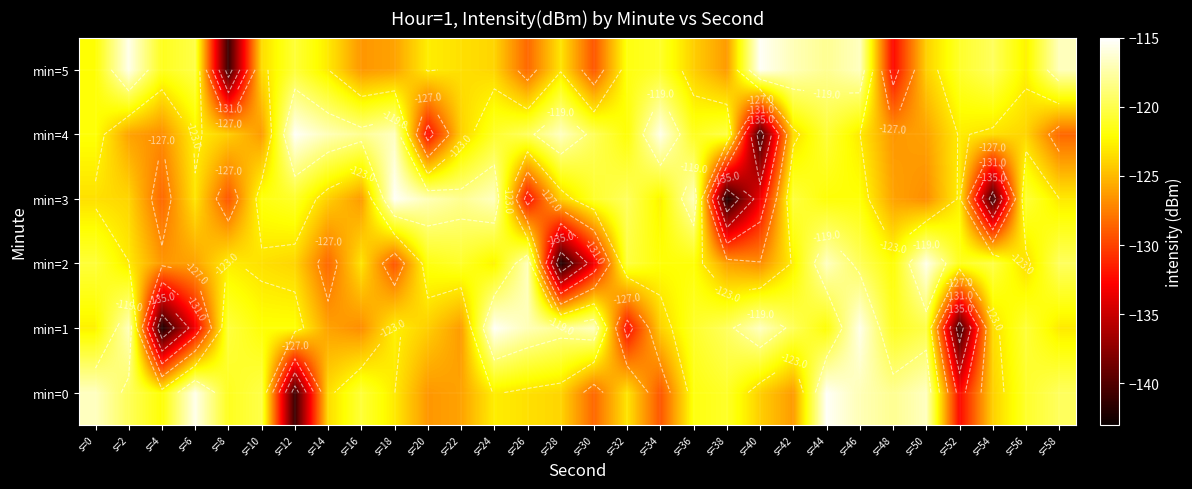

Is it true that min=2 equals -119.5 at s=58?

True